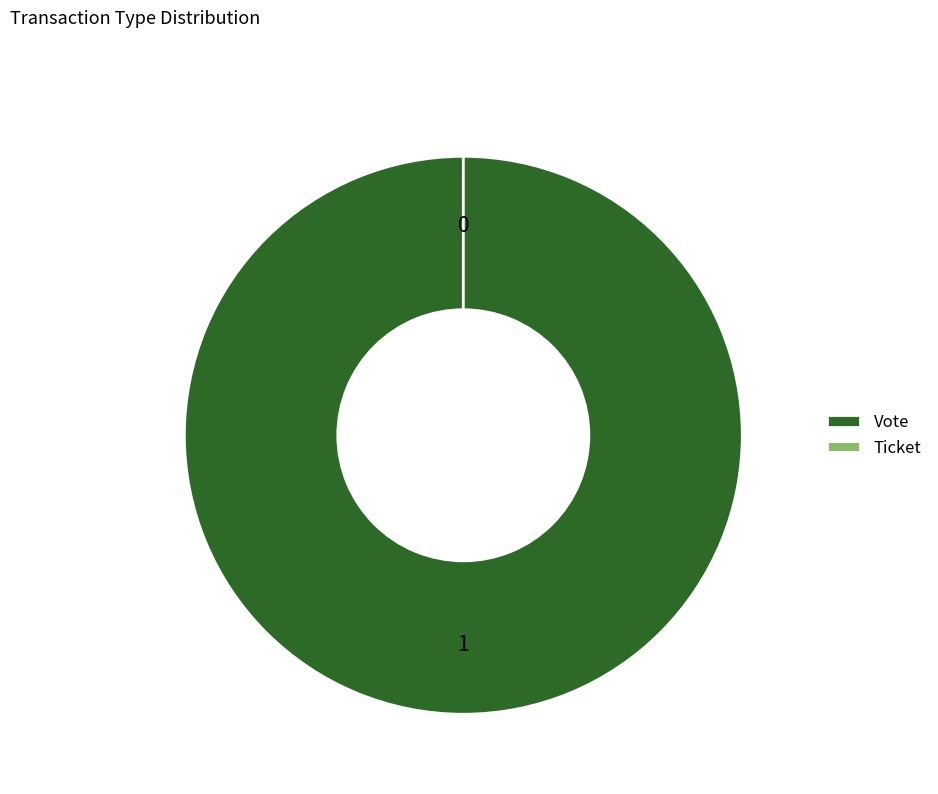

True or false: Ticket accounts for 0% of the total.

True